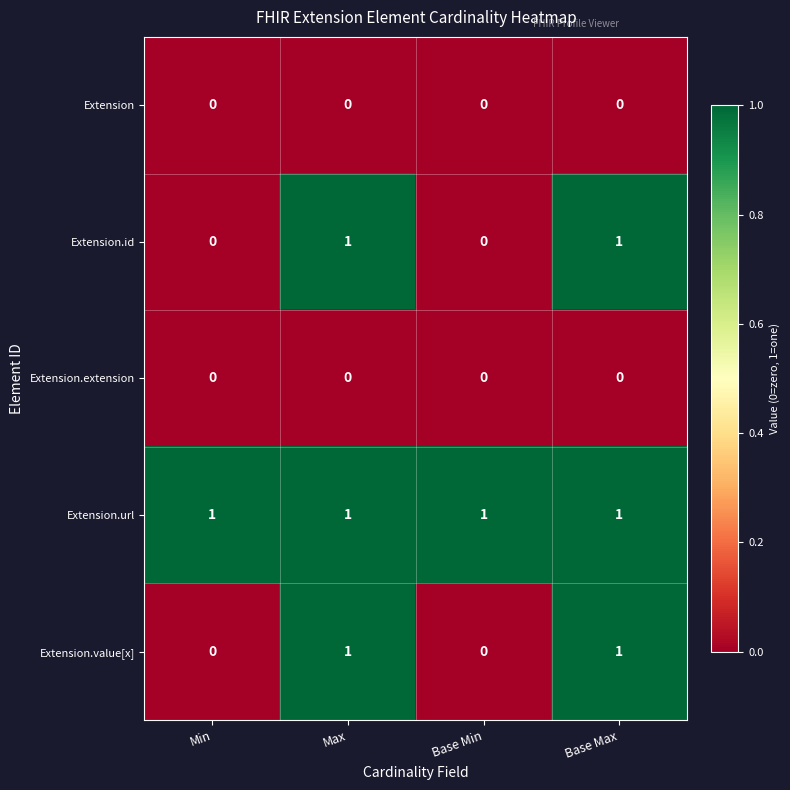

Reading right to left, transcribe all the data shown in this chart.

Extension: Base Max=0	Base Min=0	Max=0	Min=0
Extension.id: Base Max=1	Base Min=0	Max=1	Min=0
Extension.extension: Base Max=0	Base Min=0	Max=0	Min=0
Extension.url: Base Max=1	Base Min=1	Max=1	Min=1
Extension.value[x]: Base Max=1	Base Min=0	Max=1	Min=0